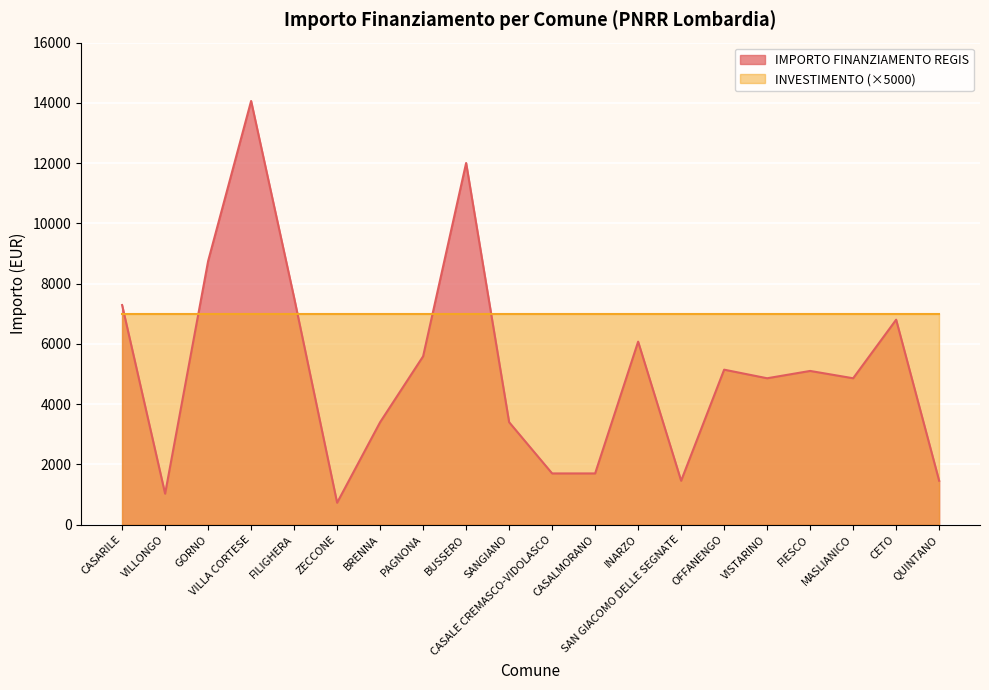

Reading left to right, list all the values displayed in this chart.

7290	1029	8748	14063	7533	729	3402	5589	12005	3402	1701	1701	6075	1458	5145	4860	5103	4860	6804	1458